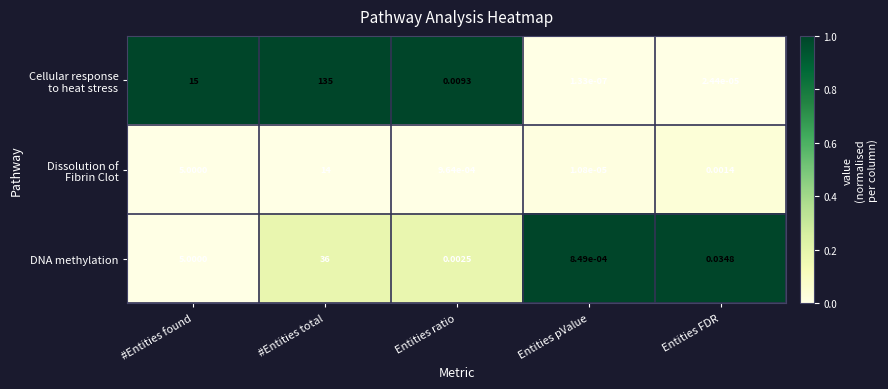

Where is DNA methylation nearest to the value 18?

#Entities found